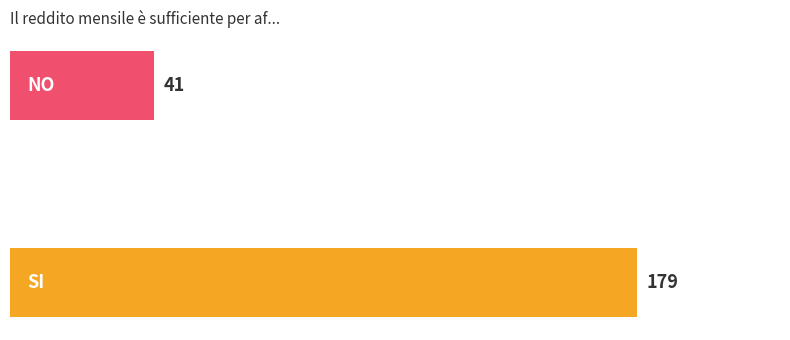

How many bars are there in total?

2